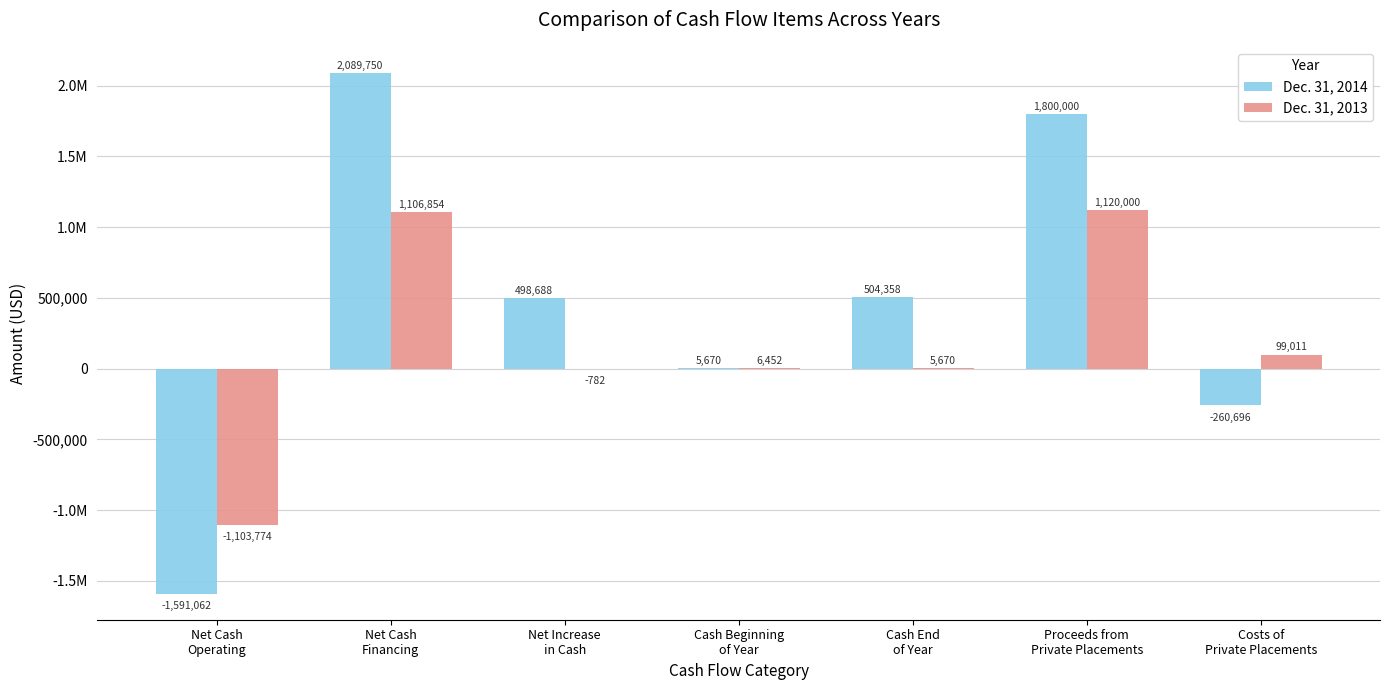

Does the chart contain stacked bars?

No